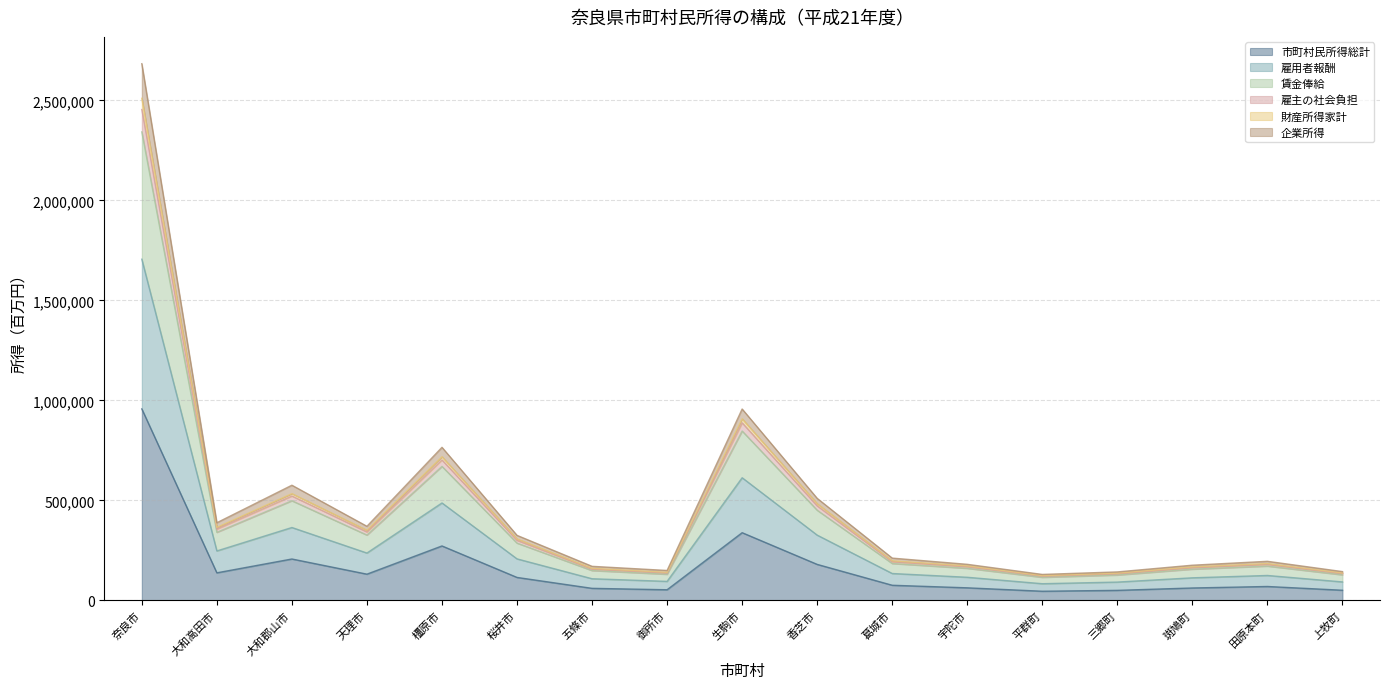

The value of 賃金俸給 at 田原本町 is 103670. True or false?

False